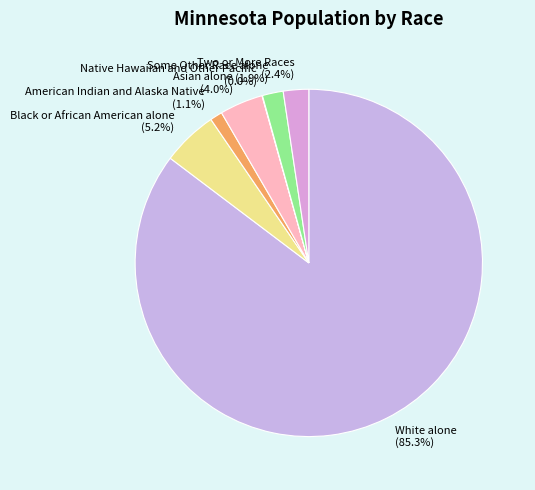

To the nearest percent, what portion does American Indian and Alaska Native represent?

1%